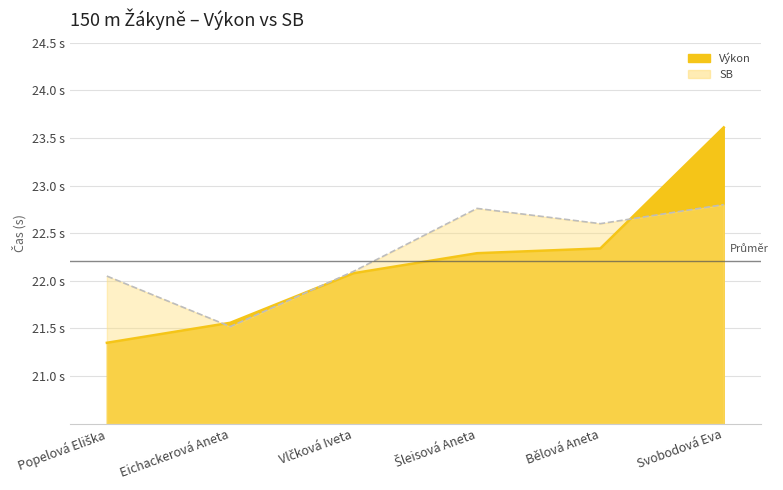

Does the chart display data point markers on the line(s)?

No